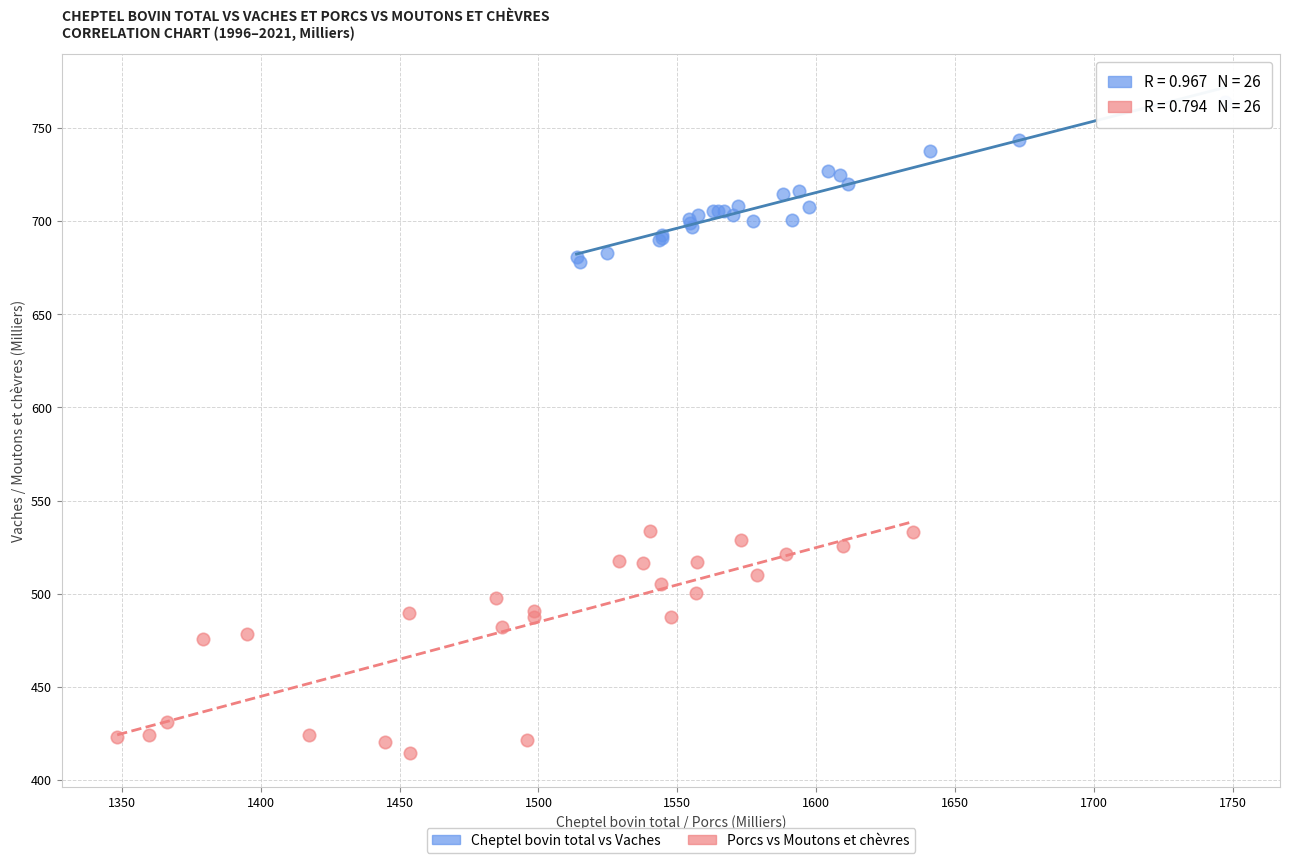

Which series has the widest spread of Y values?

Porcs vs Moutons et chèvres